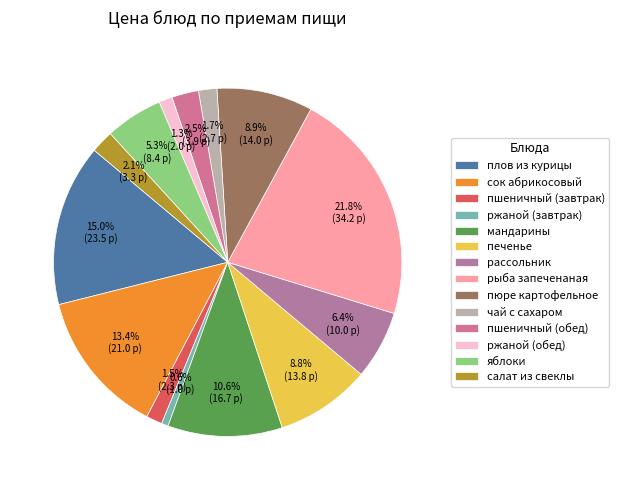

Approximately how many times larger is the value at плов из курицы compared to салат из свеклы?

7.1